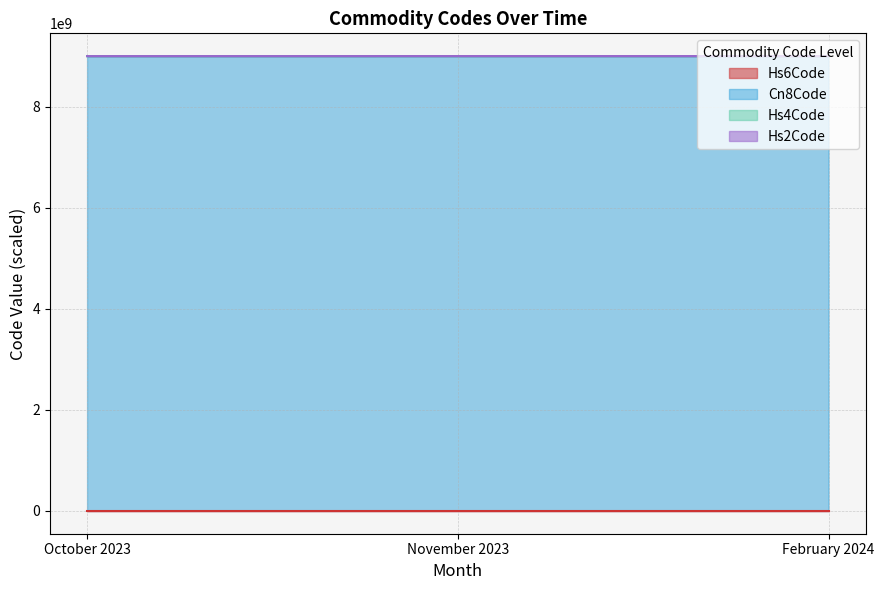

Which category has the lowest value across all series?

October 2023